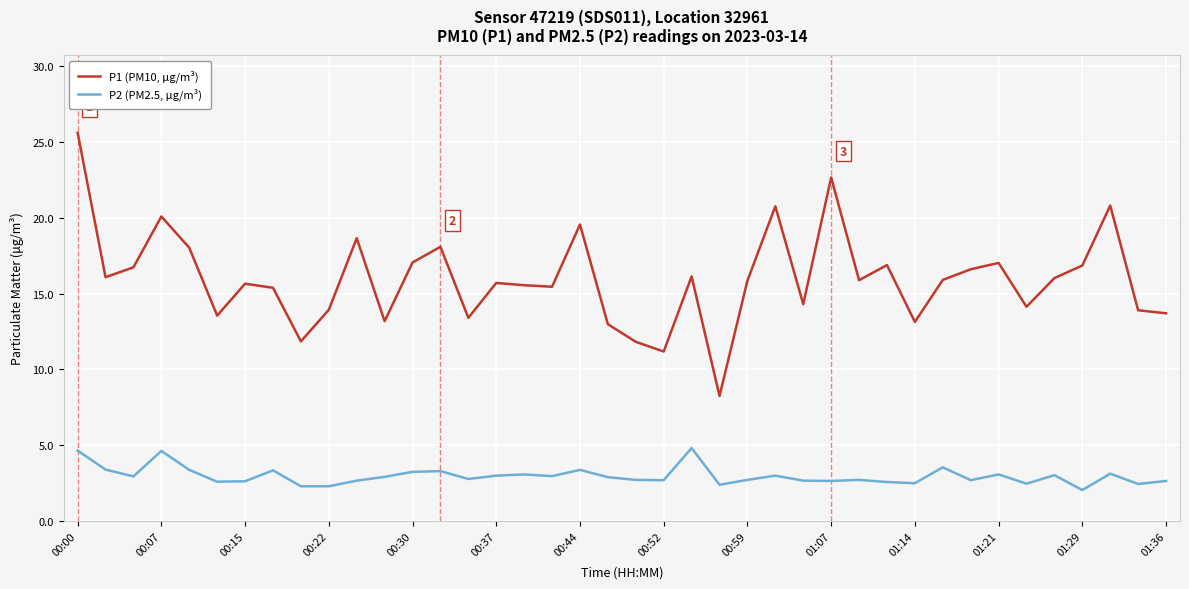

Which series has the widest spread of values?

P1 (PM10, μg/m³)